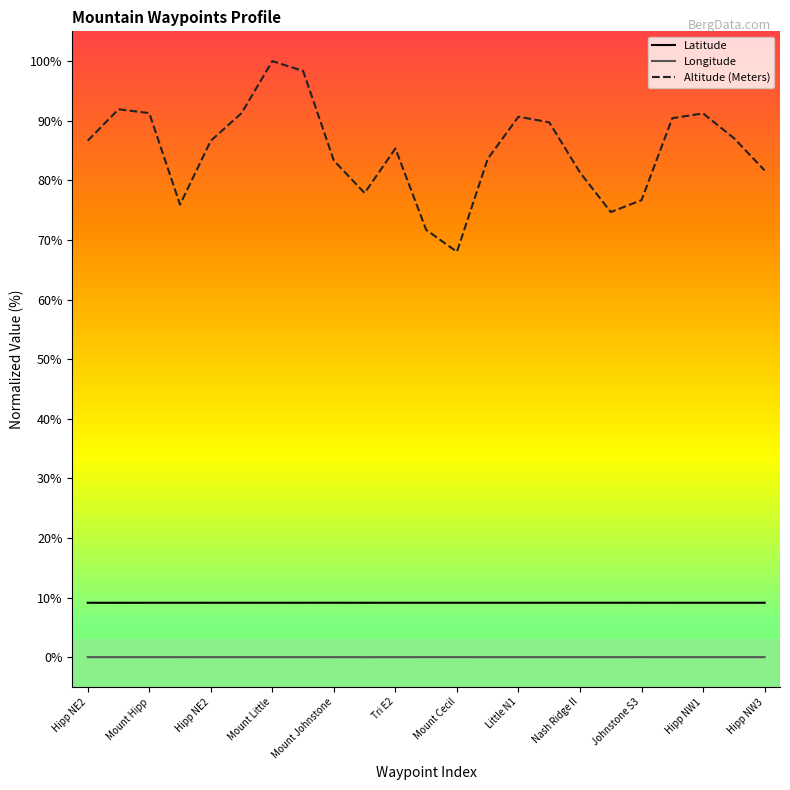

How many values in the Altitude (Meters) series exceed 86?

12